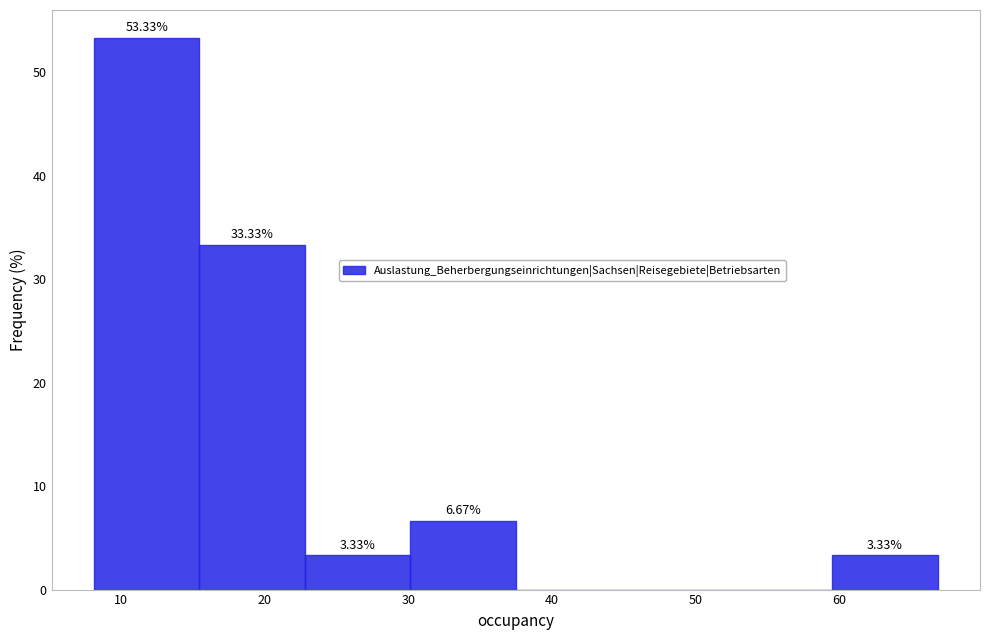

Which range on the x-axis has the tallest bar?

8 to 15